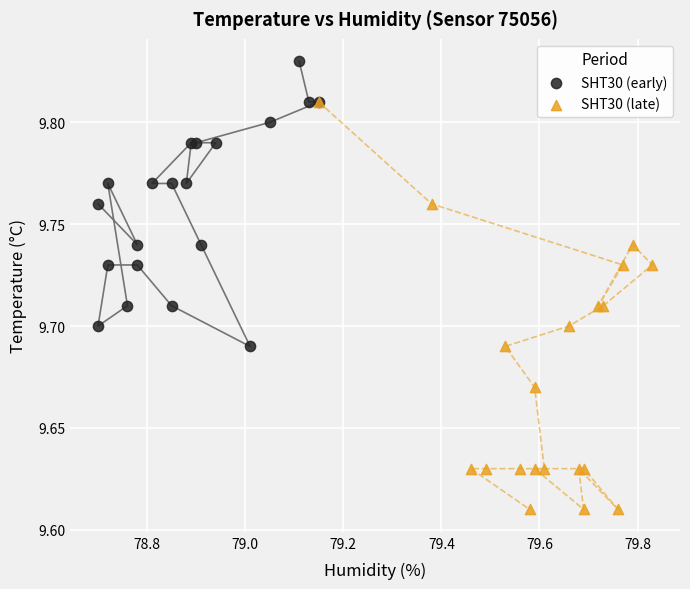

Which series has the widest spread of Y values?

SHT30 (late)